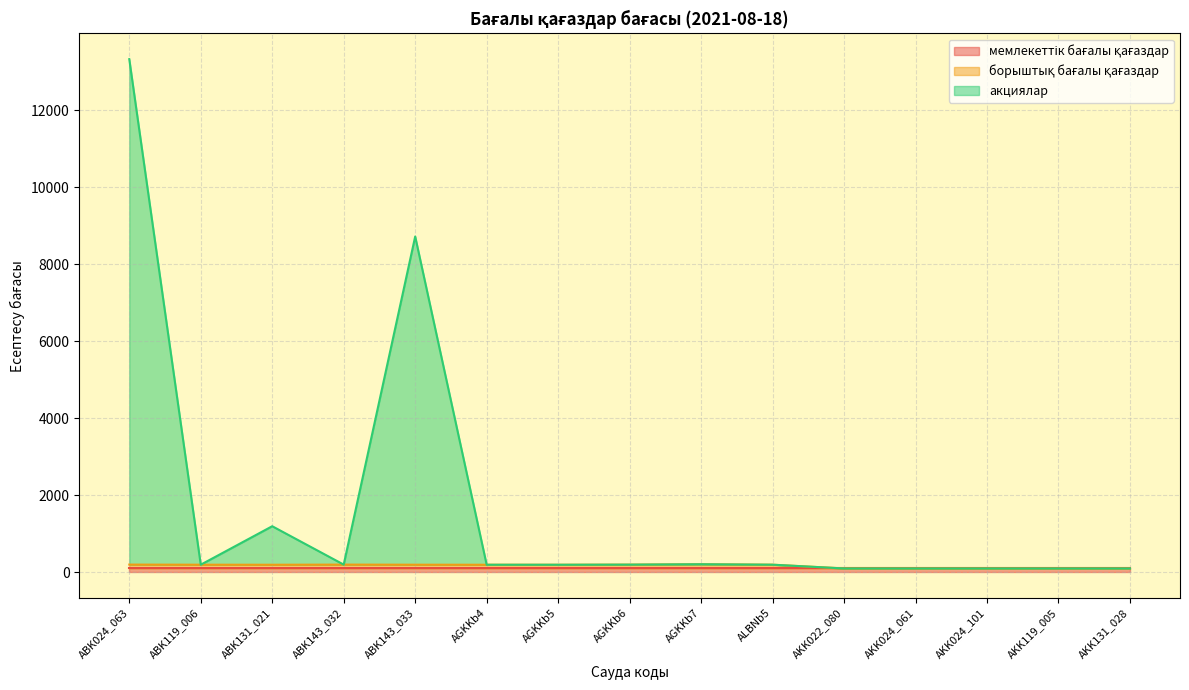

How many data points does each series have?

15